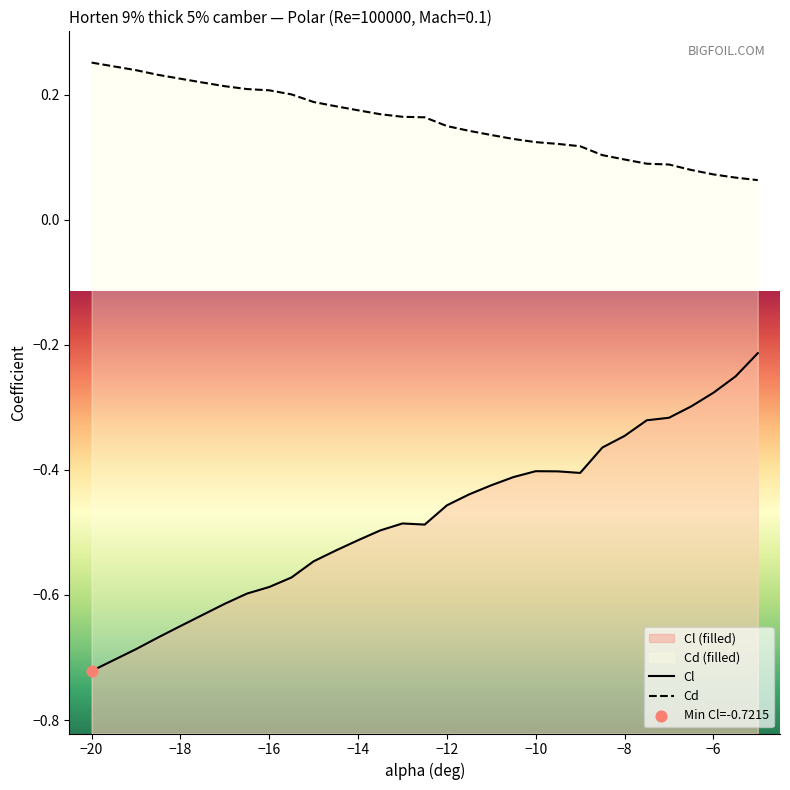

Which series contains the highest Y value?

Cd